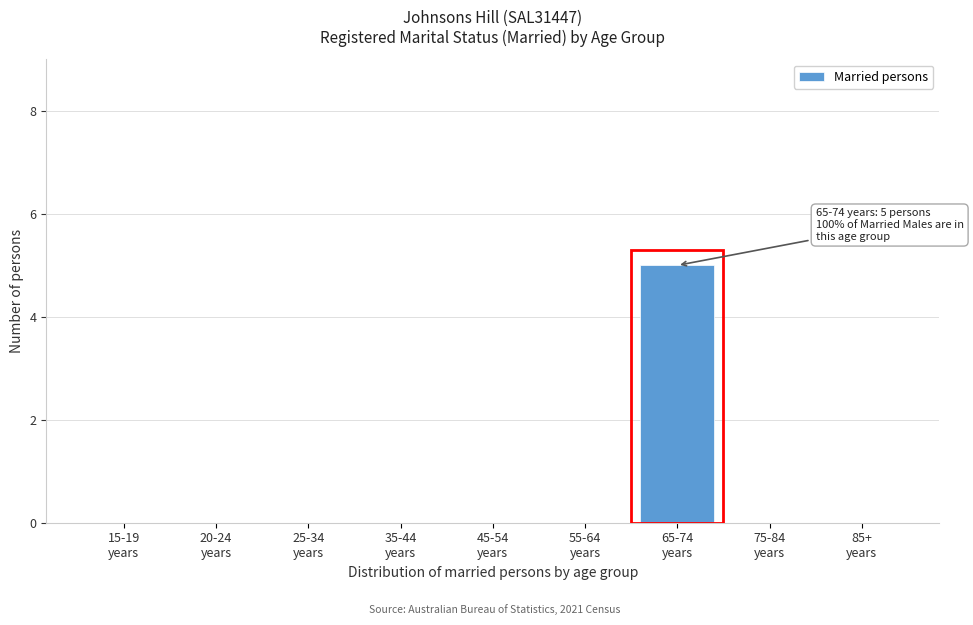

What is the sum of all values?

5